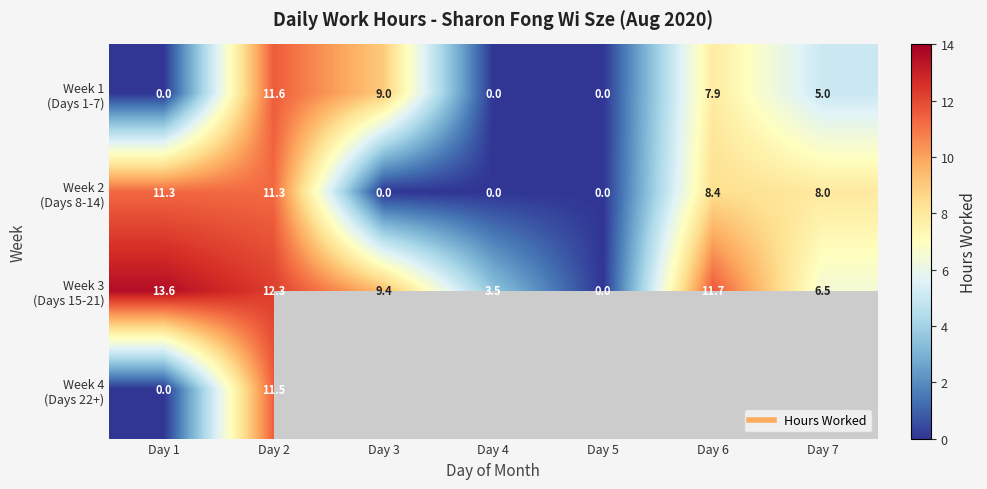

What is the maximum value for Week 3 (Days 15-21)?

13.6